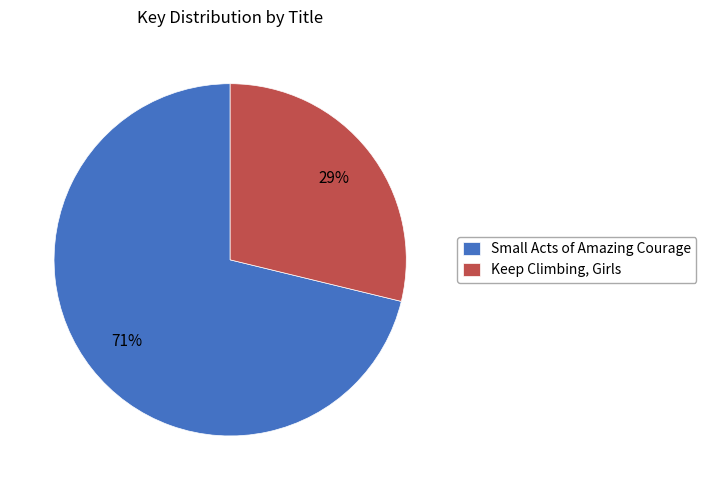

How many slices are in this pie chart?

2